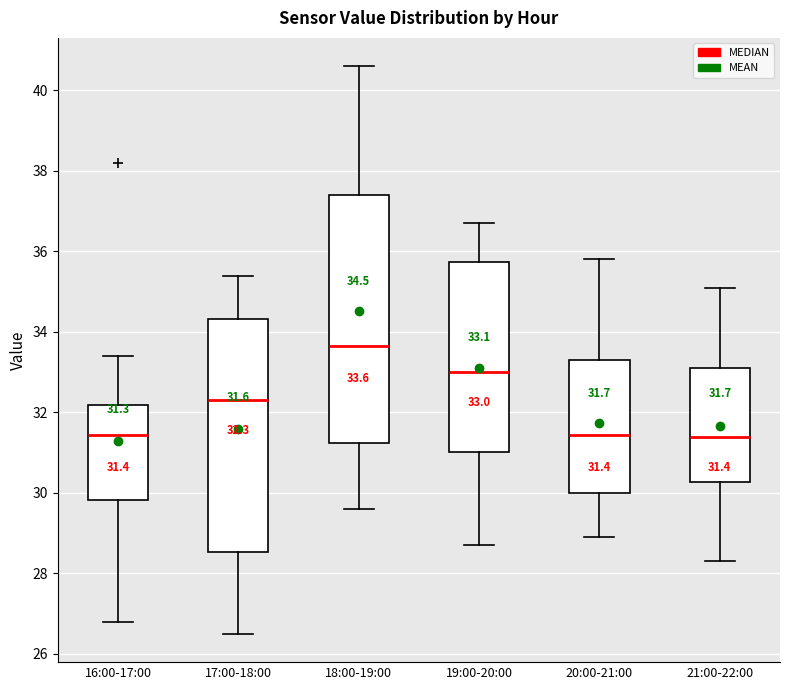

Comparing the boxes themselves (not the whiskers), which one is the tallest?

18:00-19:00